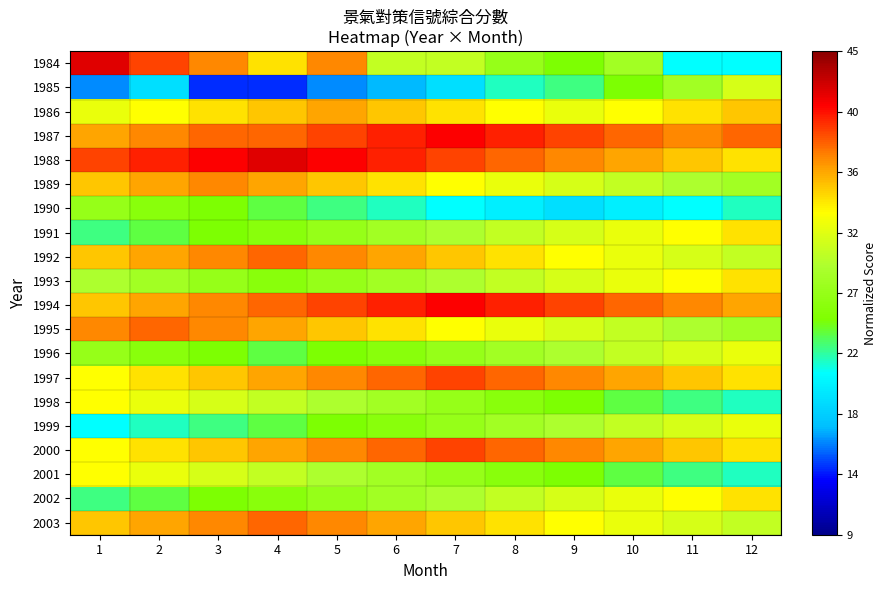

At which category is the sum across all series the highest?

5